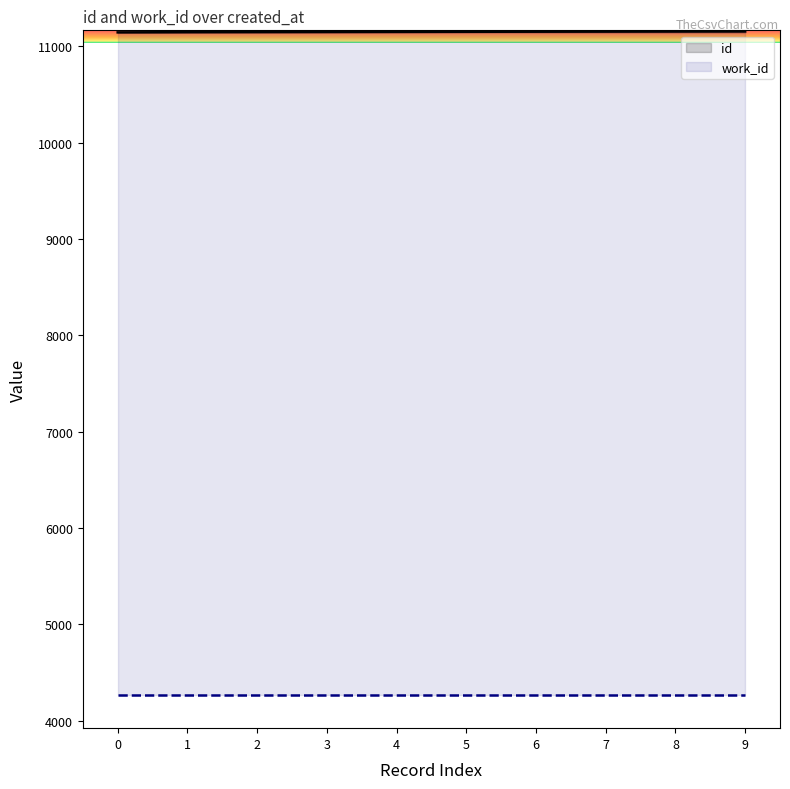

What is the spread (max minus min) of values at 2?

6877